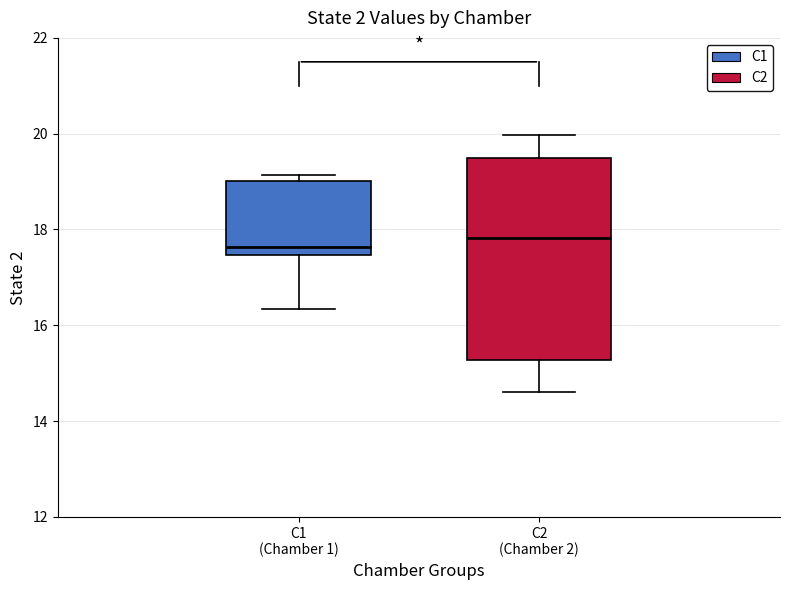

Which box is the tallest, from its lower edge to its upper edge?

C2 (Chamber 2)